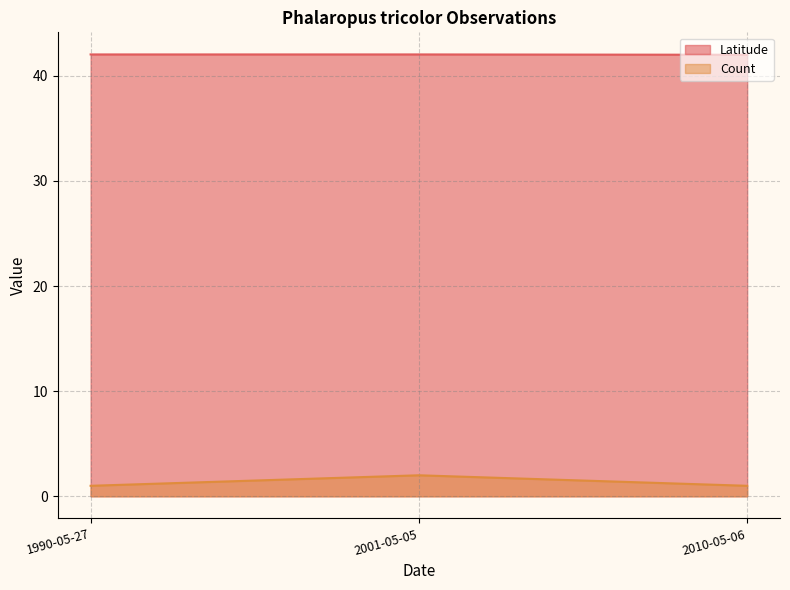

Count the number of values greater than 42.

2